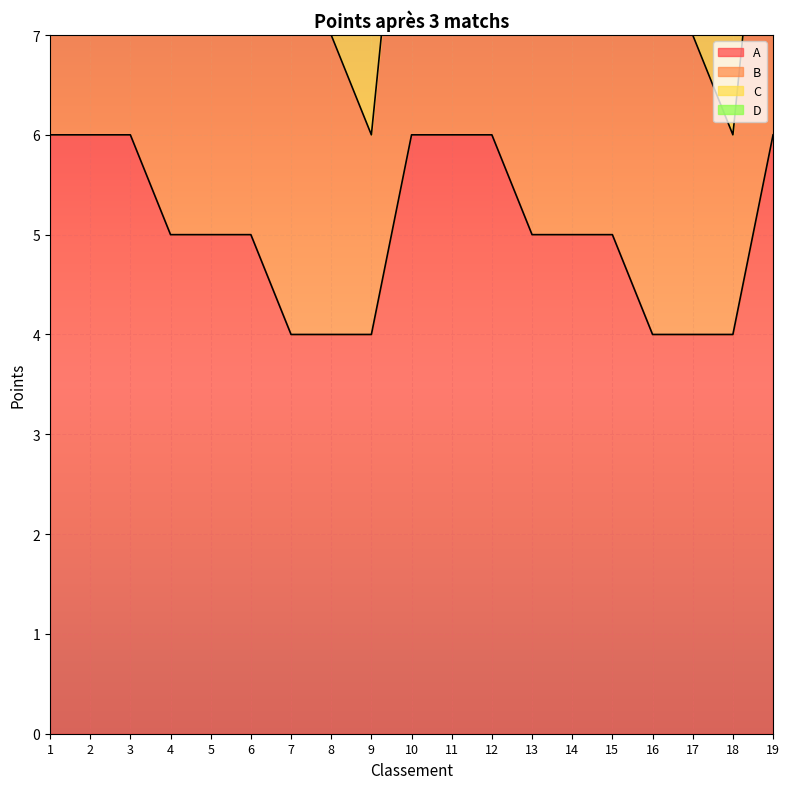

True or false: D and A intersect in this chart.

False